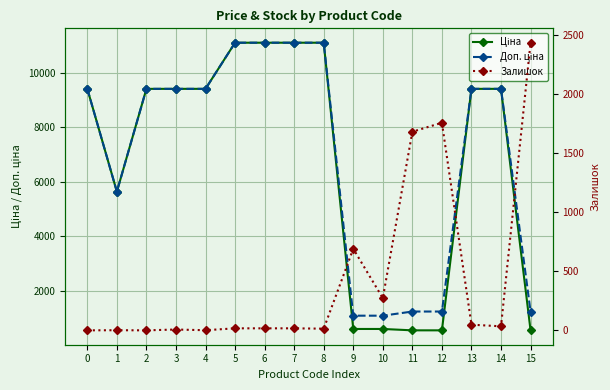

What are all the series names shown in the legend?

Ціна, Доп. ціна, Залишок